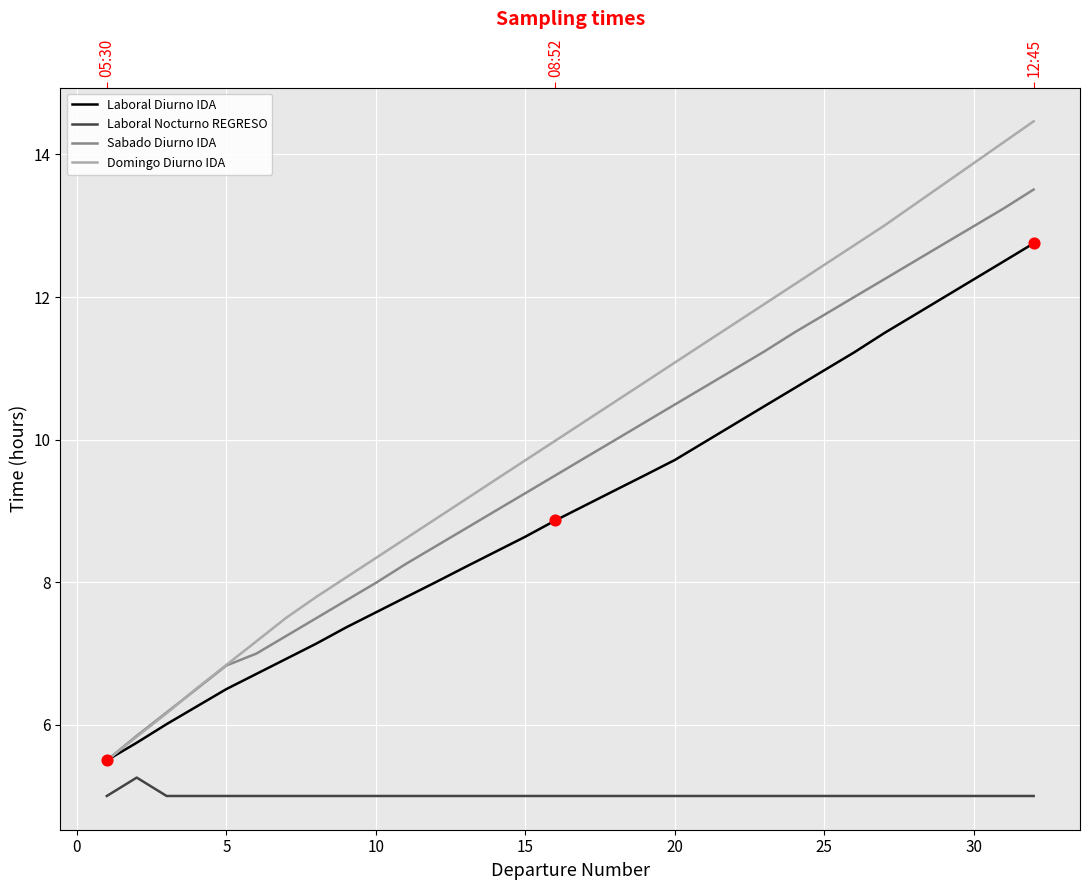

Which series contains the lowest Y value?

Laboral Nocturno REGRESO